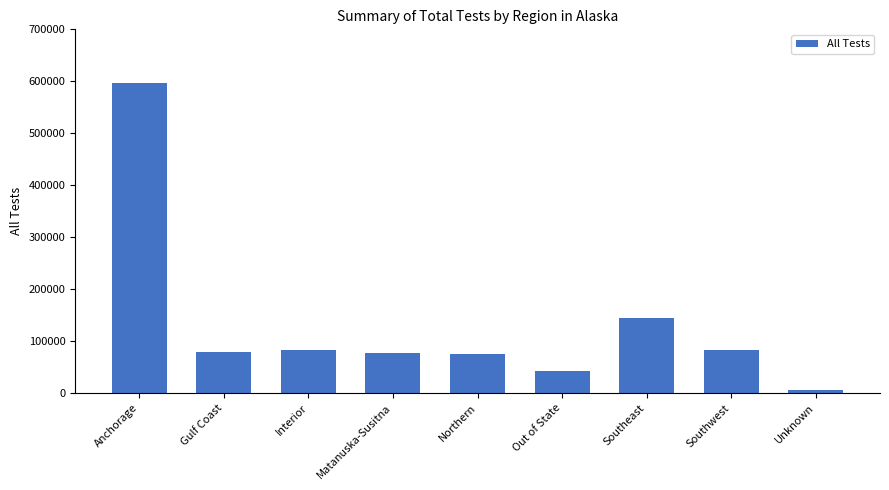

What is the difference between the maximum and minimum values?

591869